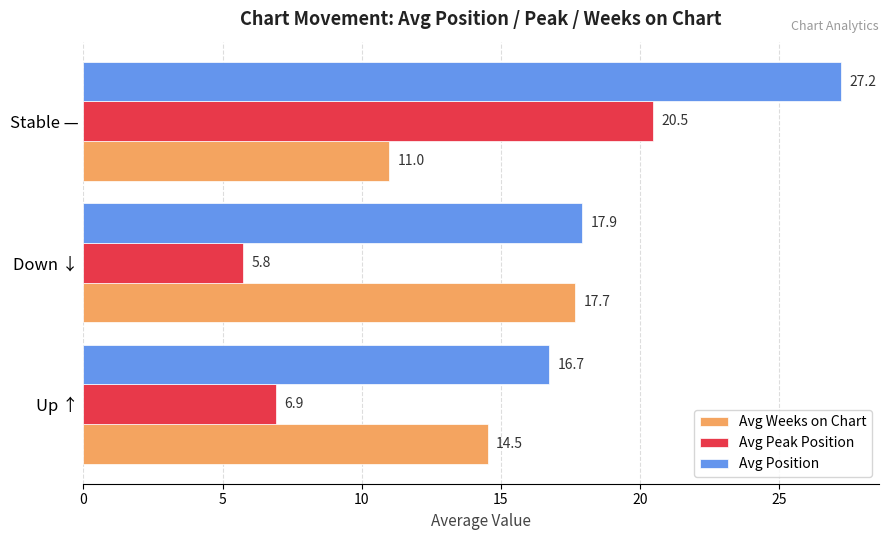

What is the average value of the Avg Weeks on Chart series?

14.4